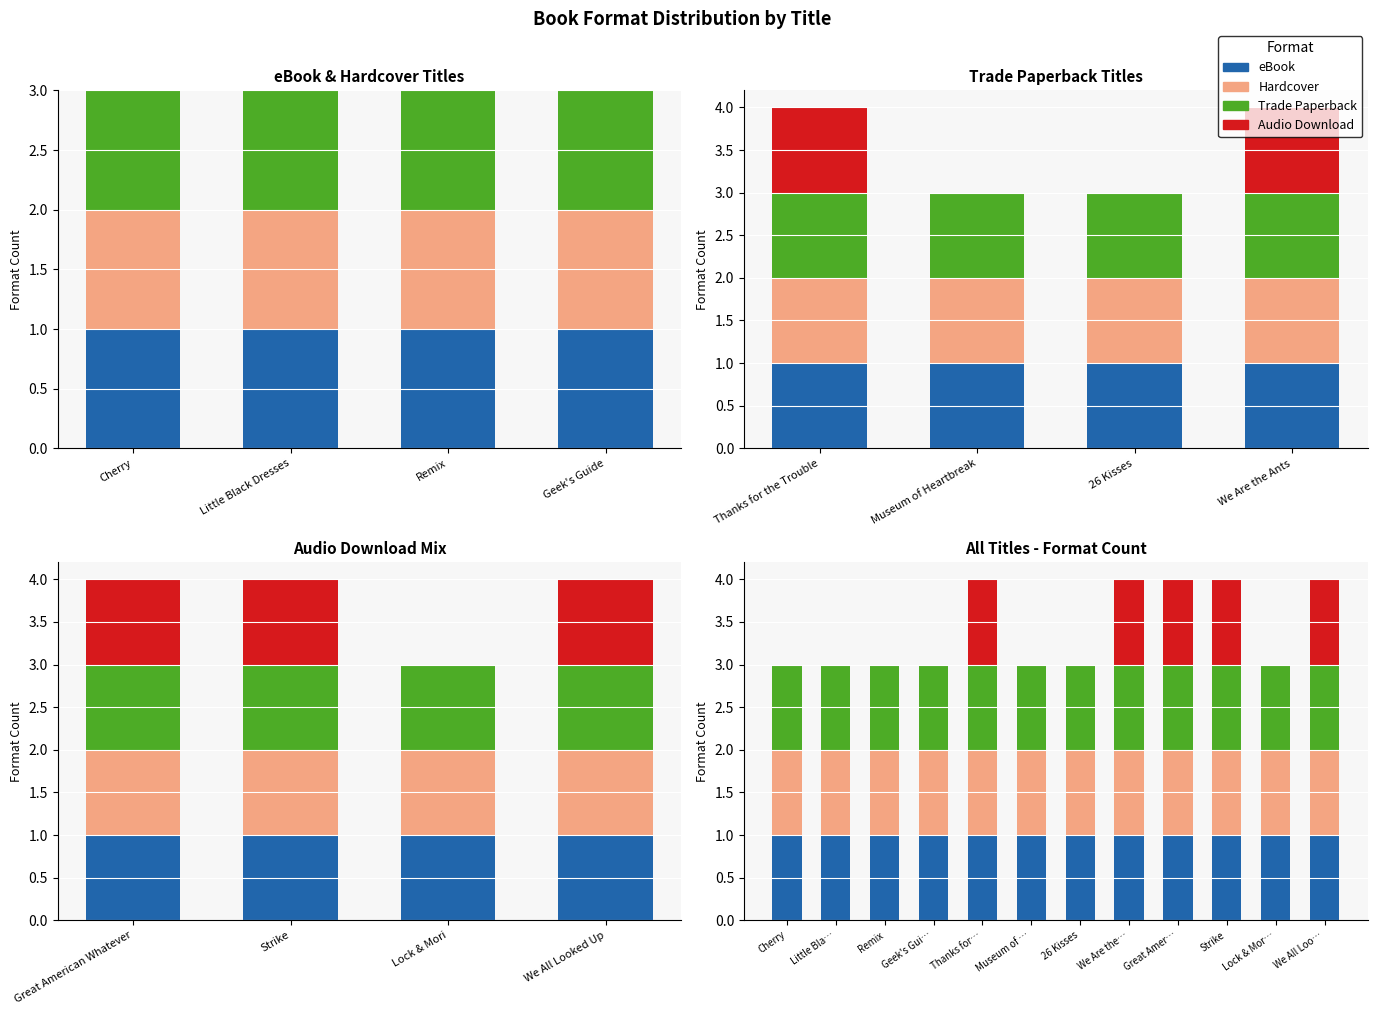

How many bars are there in each group?

4